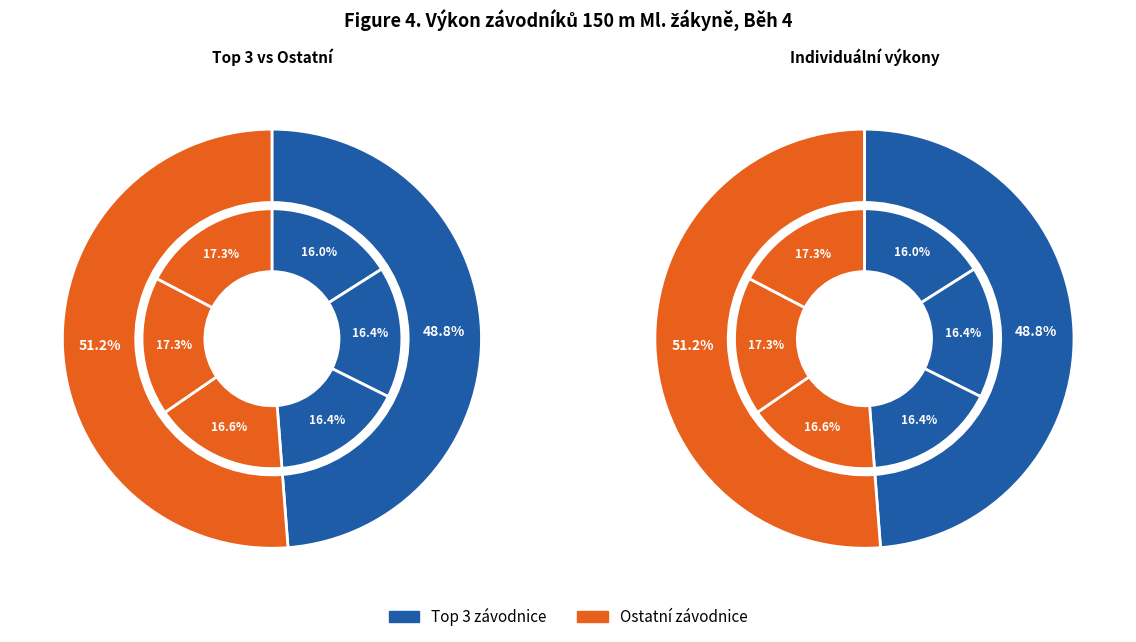

Is it true that Talpová Barbora is 16% of the pie?

True